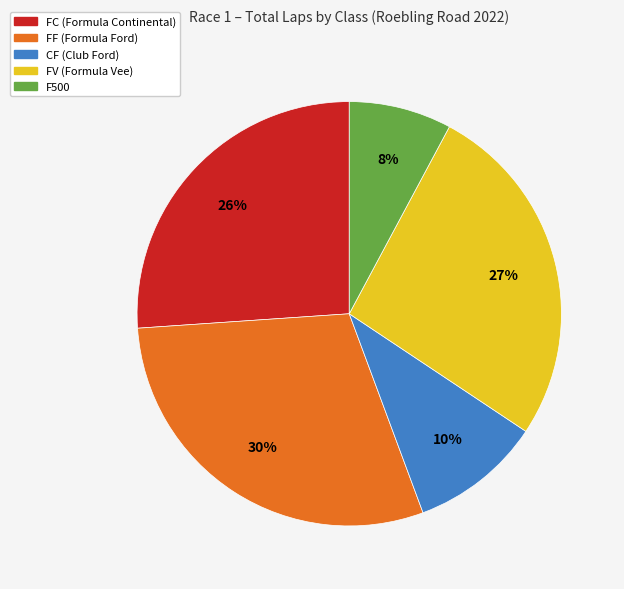

Does any single category account for the majority?

No